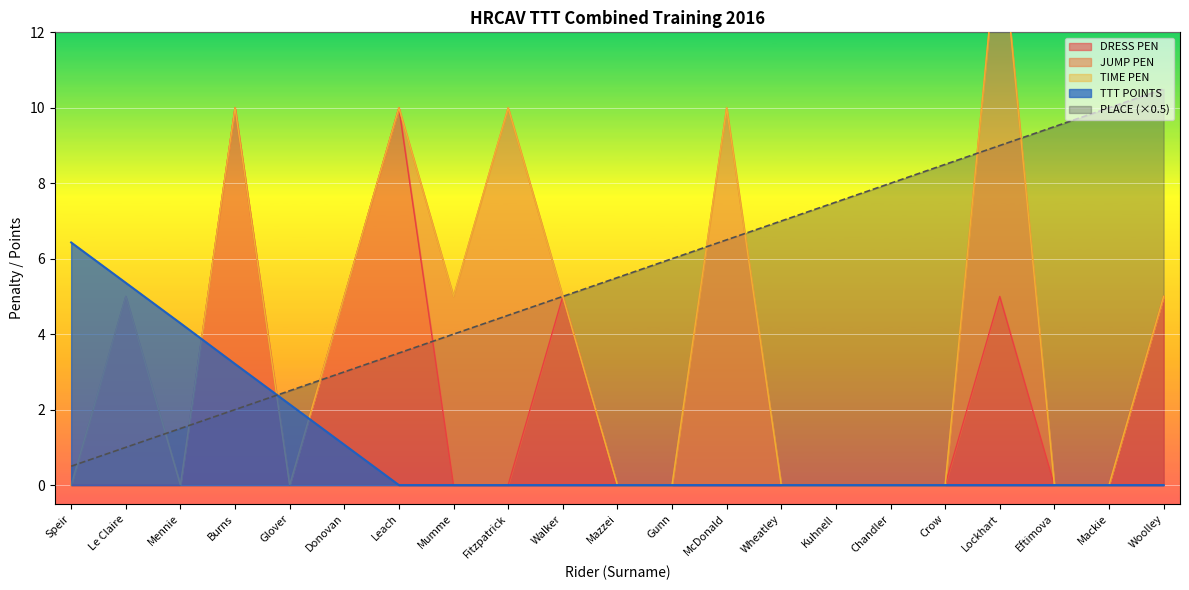

Is it true that PLACE (×0.5) equals 2.2 at Eftimova?

False